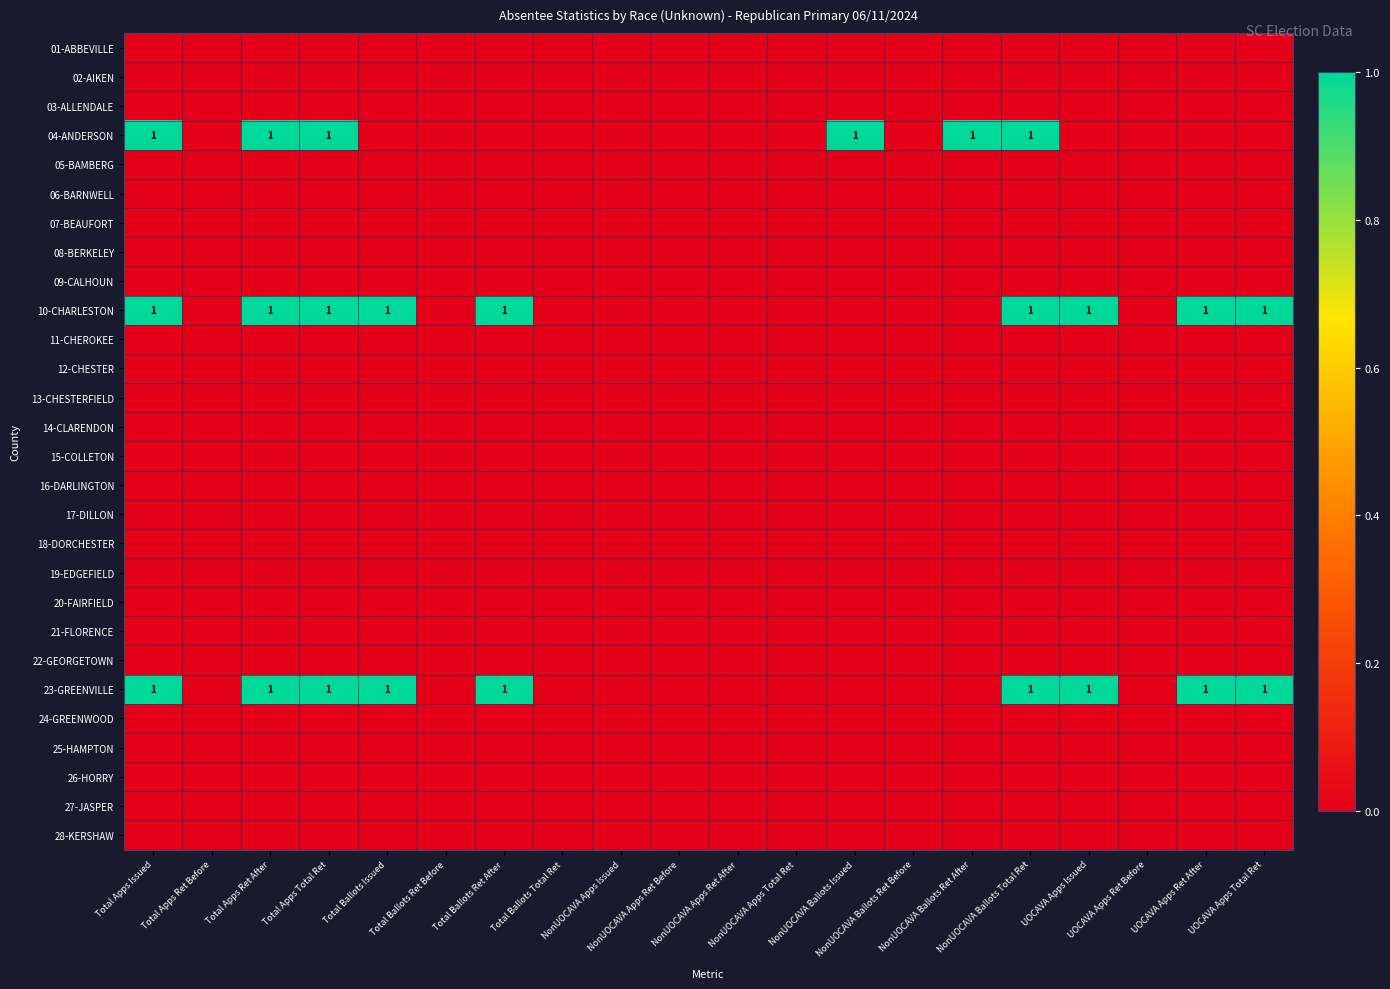

Which series has the largest total across all categories?

10-CHARLESTON